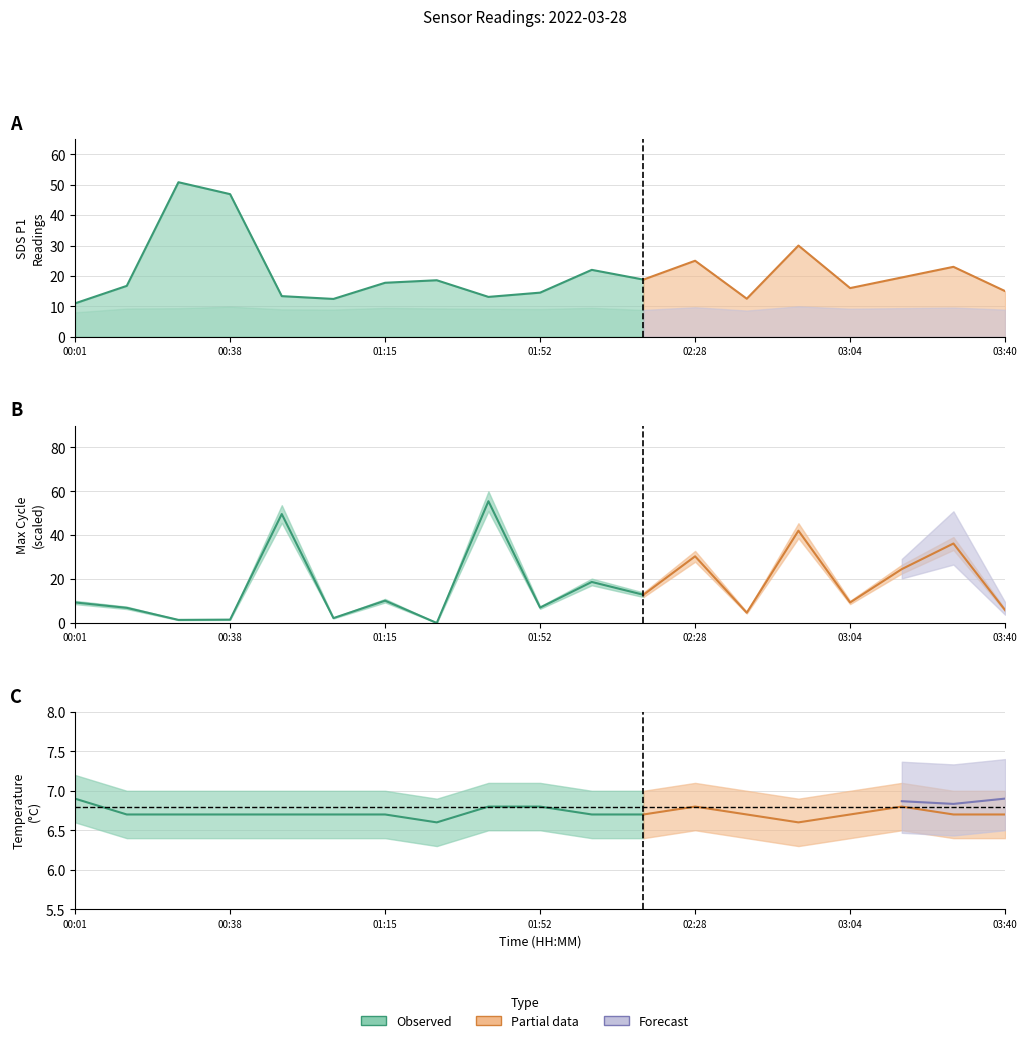

How many lines are shown in the chart?

4